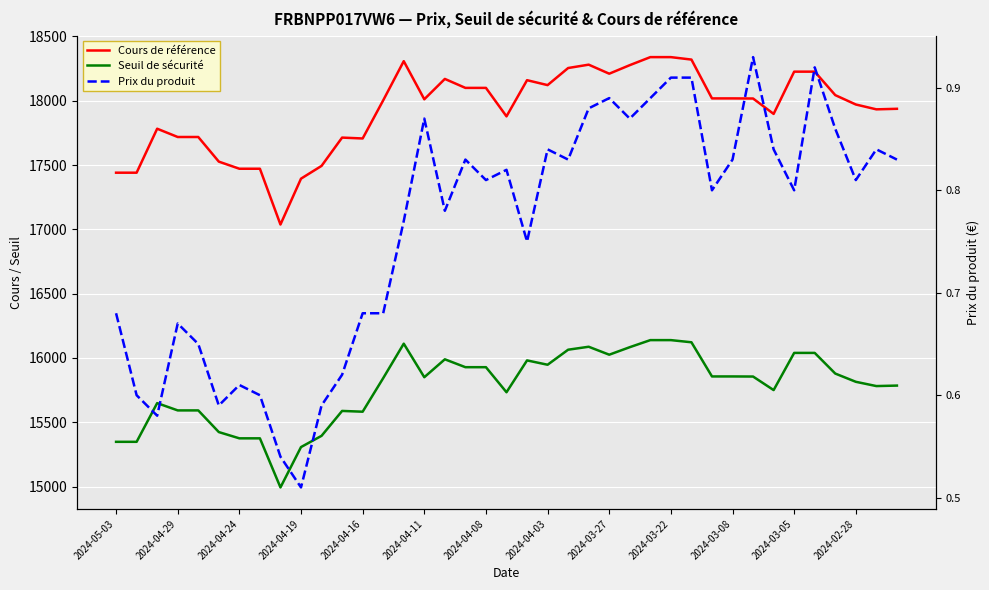

What is the average value of the Cours de référence series?

17925.2